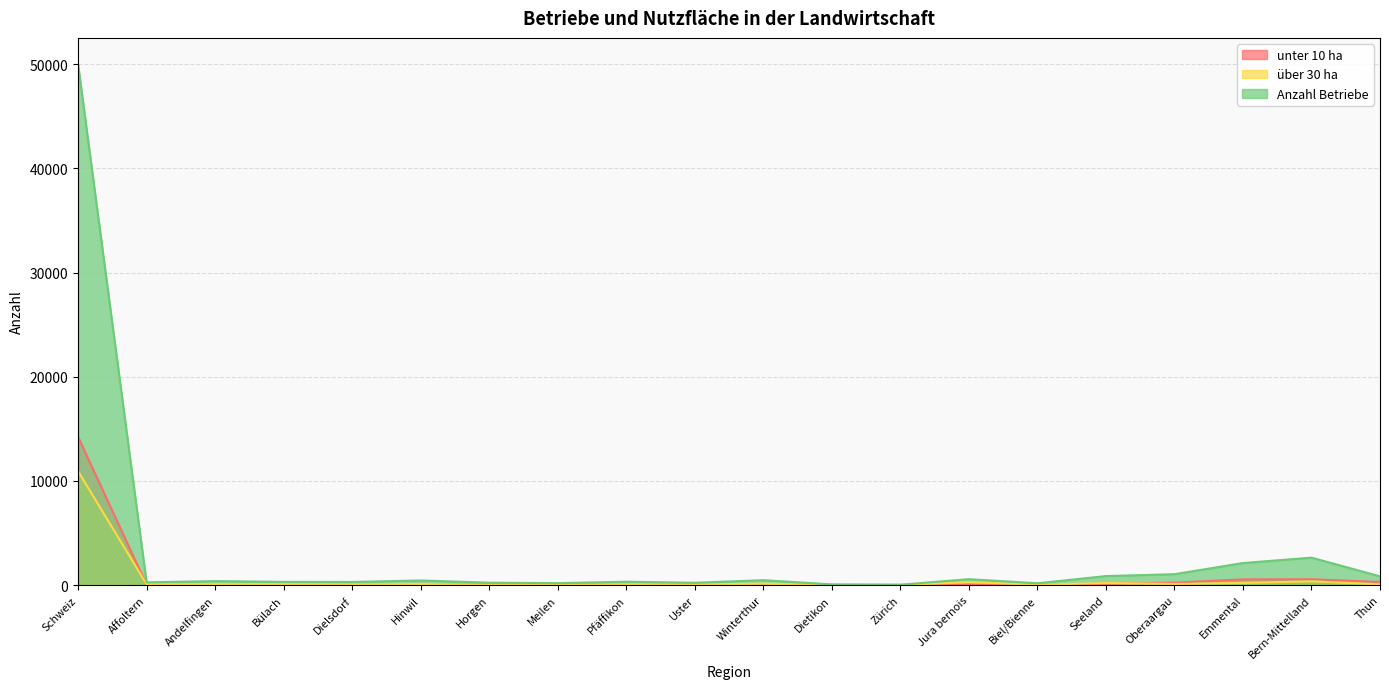

Between Seeland and Bern-Mittelland, which is larger?

Bern-Mittelland